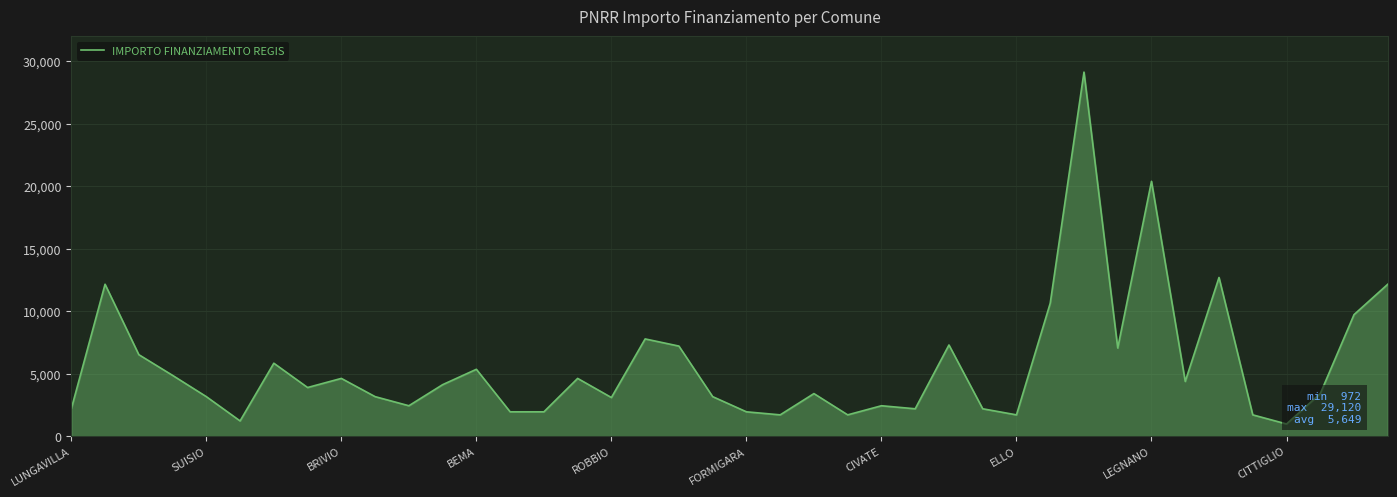

What is the smallest value displayed?

972